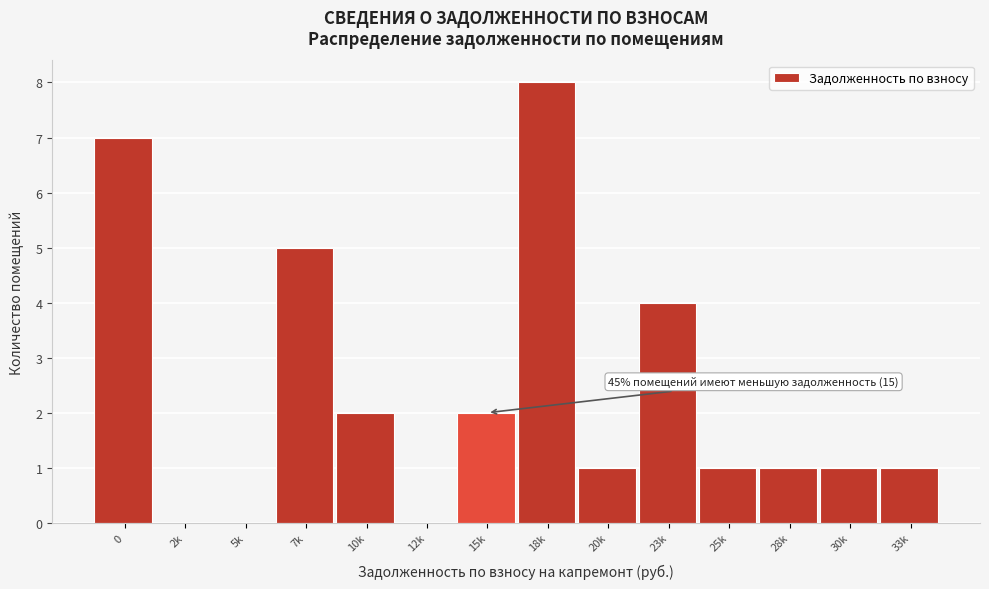

Reading right to left, extract all data points from this chart.

33k=1	30k=1	28k=1	25k=1	23k=4	20k=1	18k=8	15k=2	12k=0	10k=2	7k=5	5k=0	2k=0	0=7